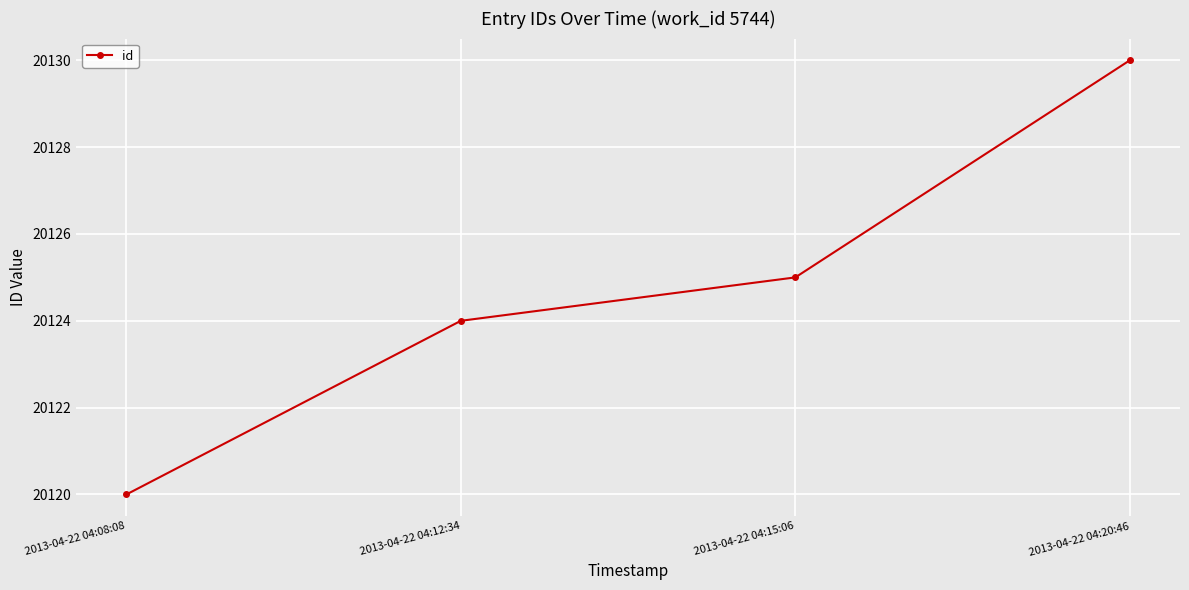

What is the label of the 2nd point from the left?

2013-04-22 04:12:34